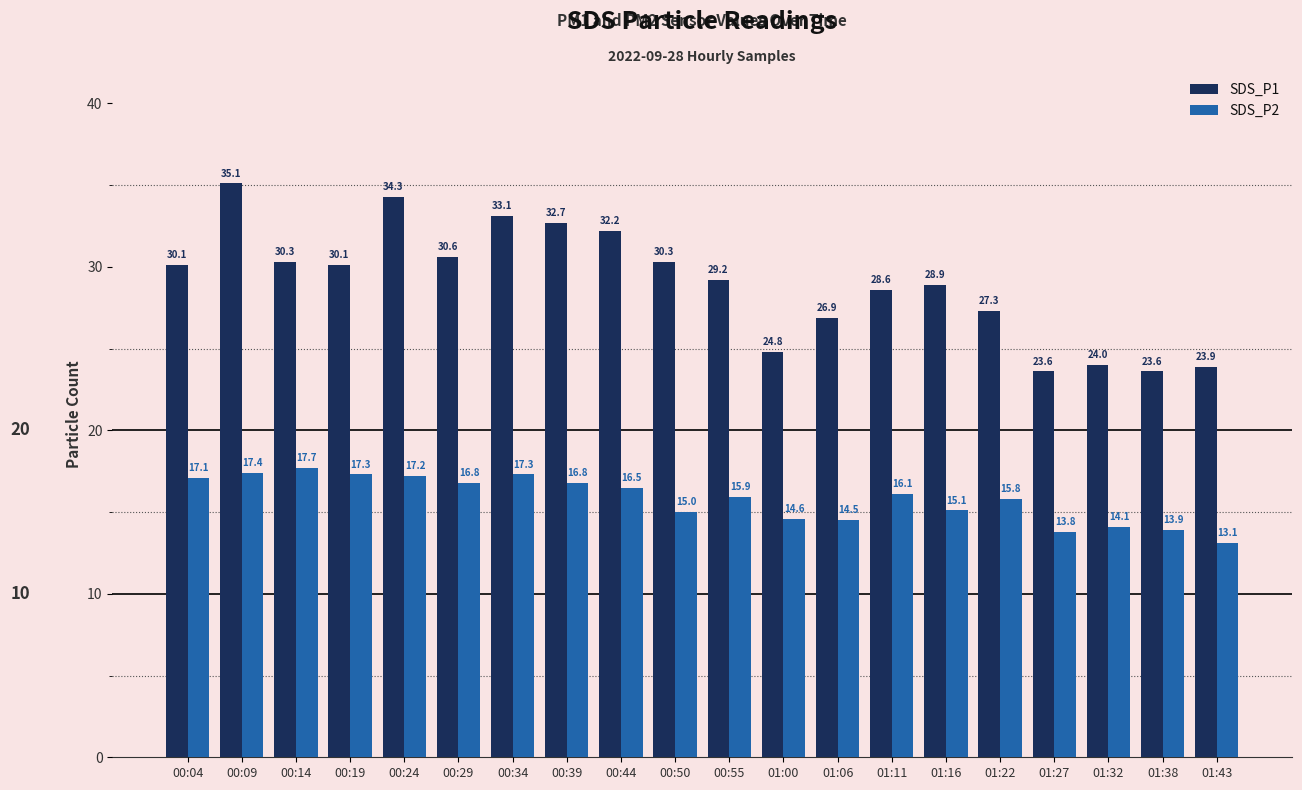

At which category is the sum across all series the highest?

00:09